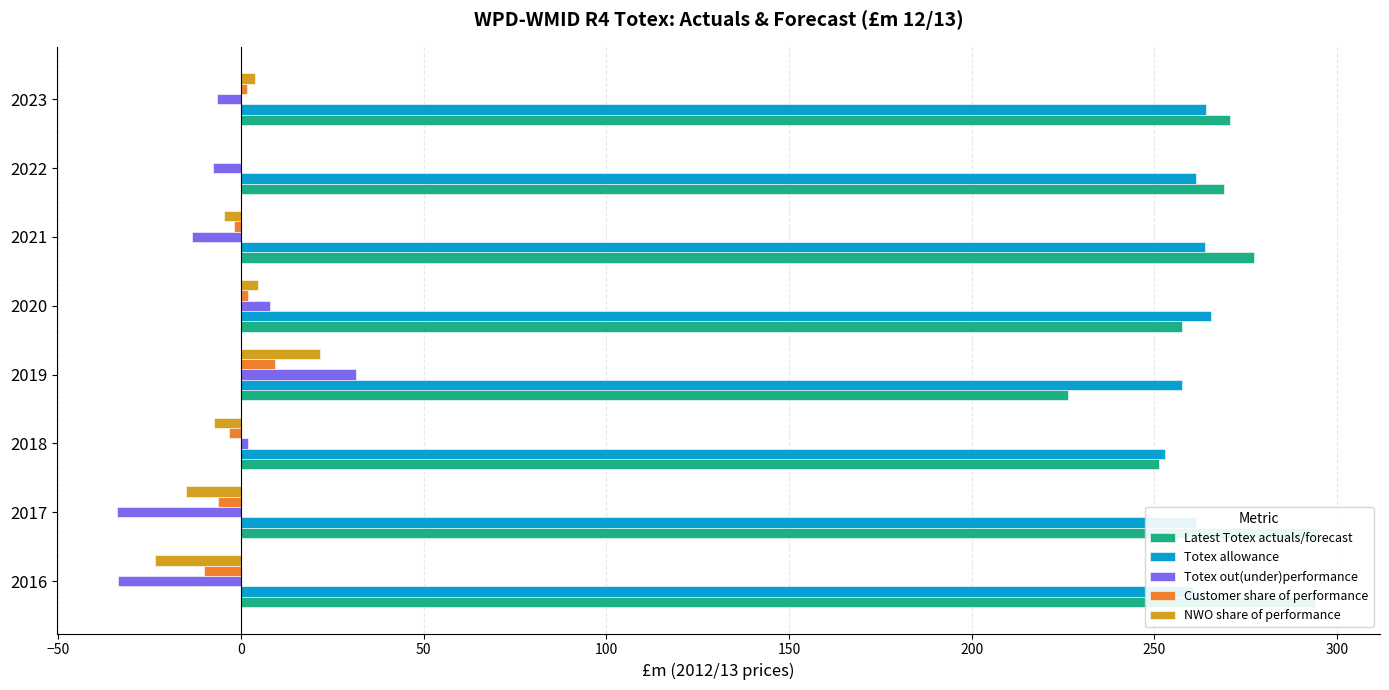

How many bars are there in total?

40